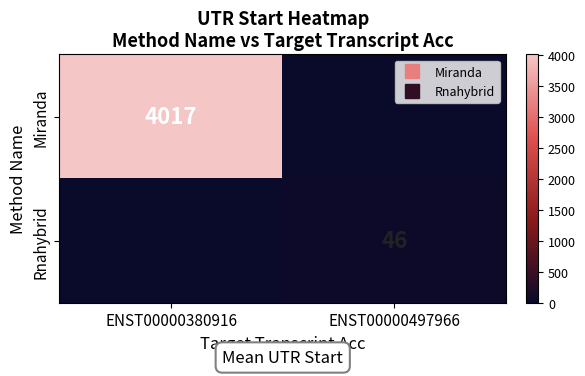

At how many categories does at least one series exceed 417?

1